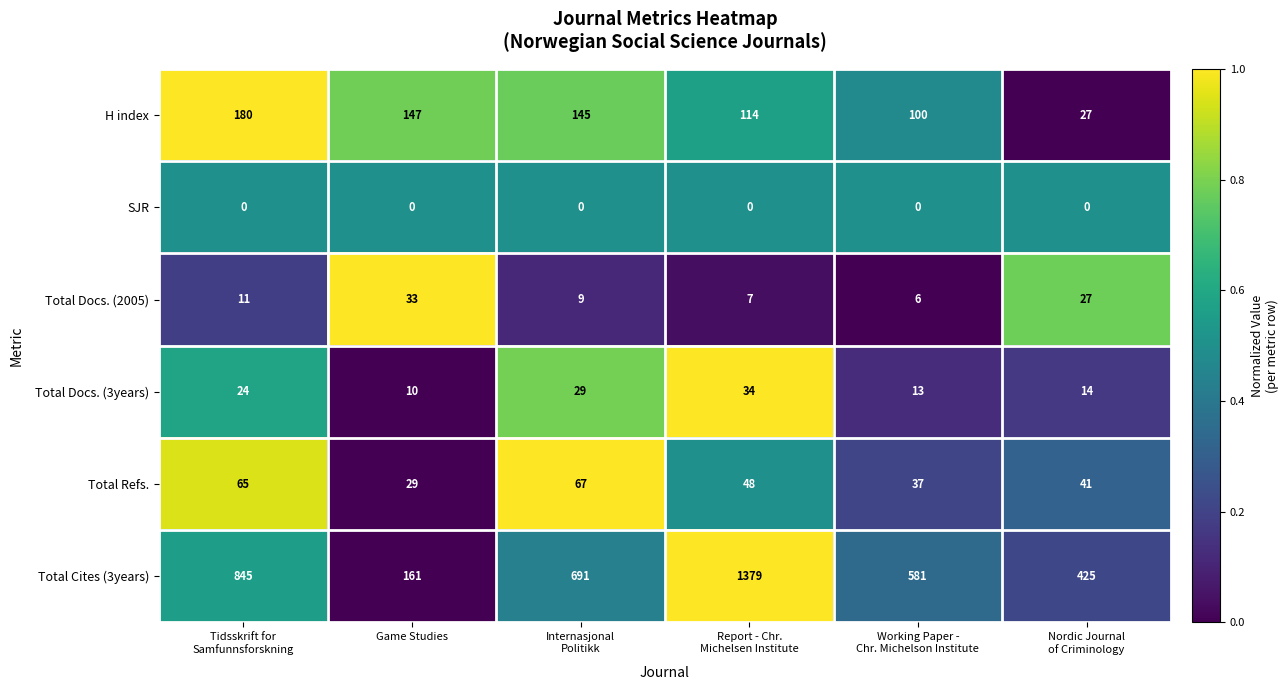

What is the sum of all Total Docs. (3years) values?

124